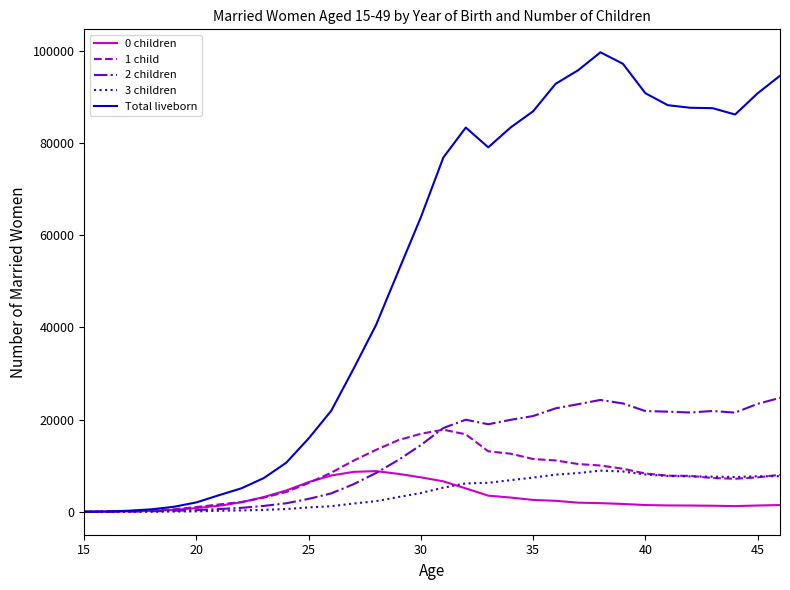

Which series has the widest spread of values?

Total liveborn